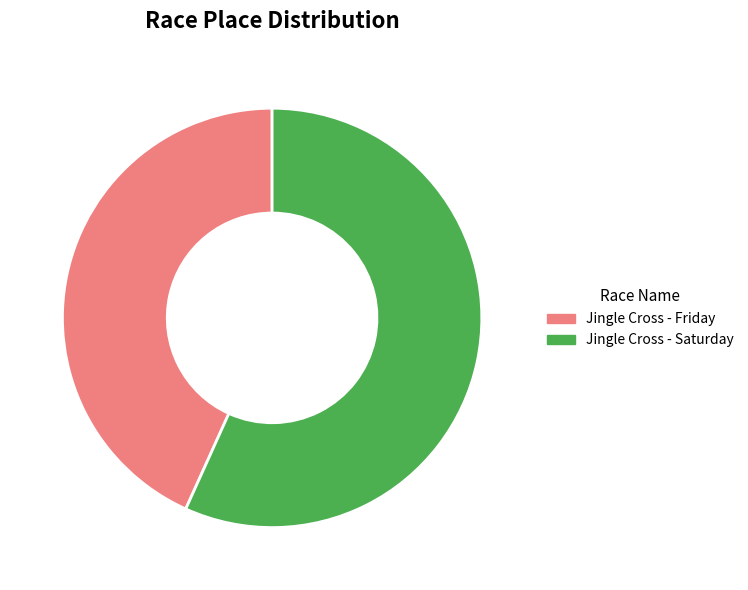

Combined, do Jingle Cross - Saturday and Jingle Cross - Friday account for over 50%?

Yes